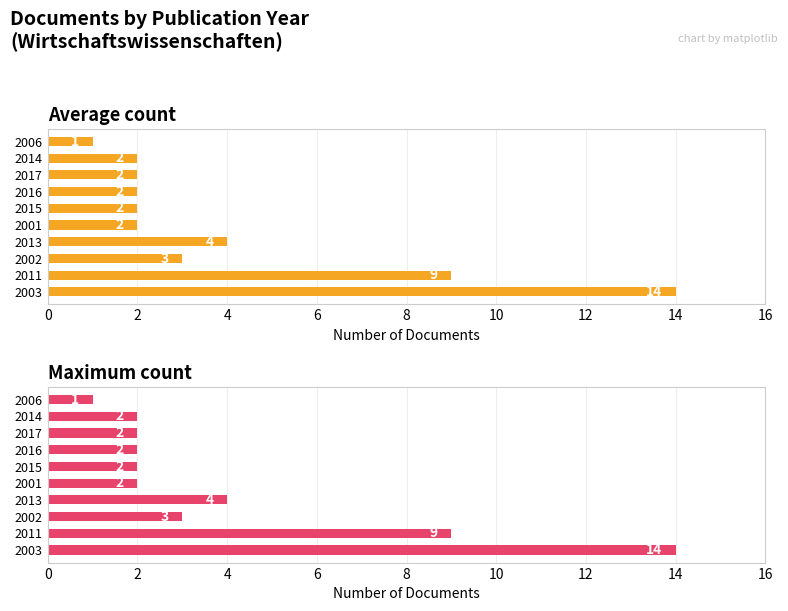

What is the maximum value shown in the chart?

14